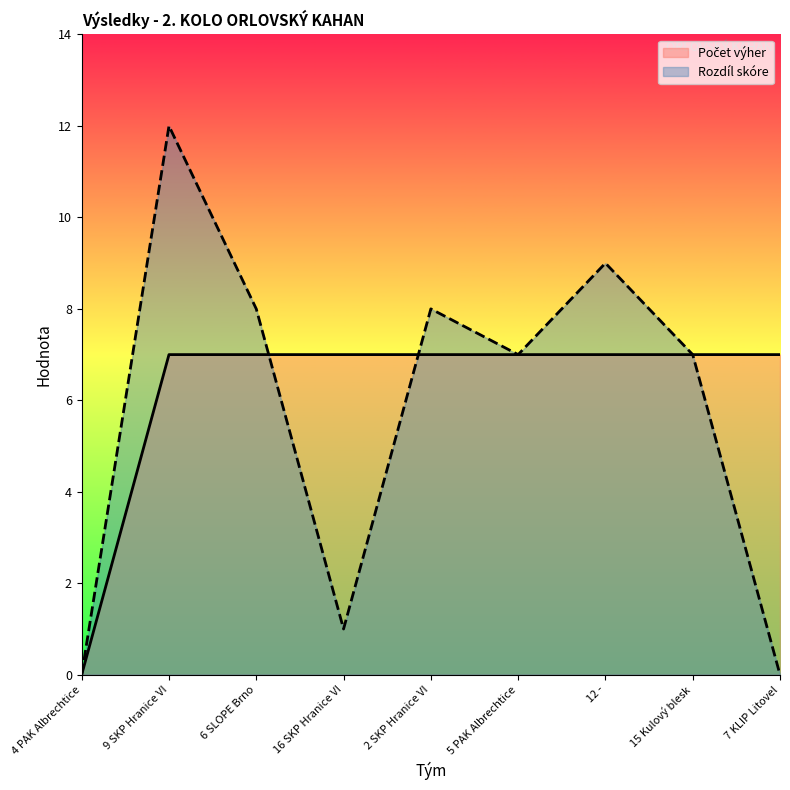

True or false: Počet výher has a value of -5 at 4 PAK Albrechtice.

False